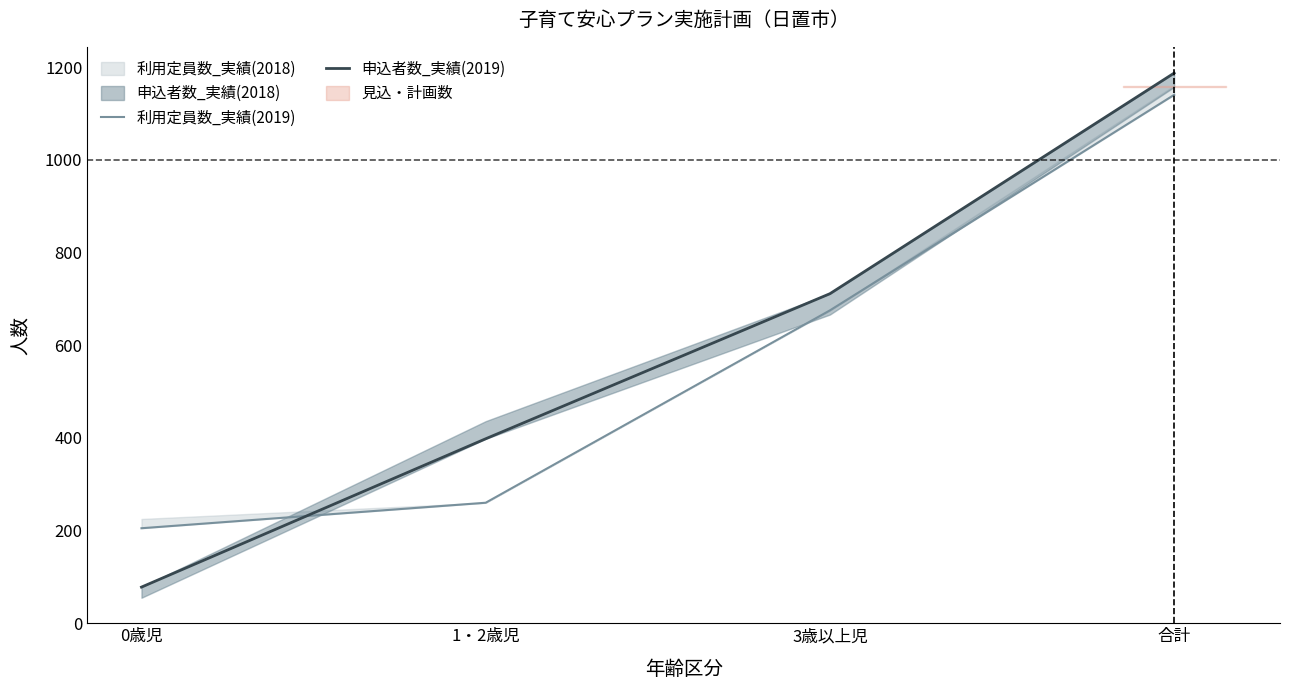

Is this an area chart (filled region under the line)?

No